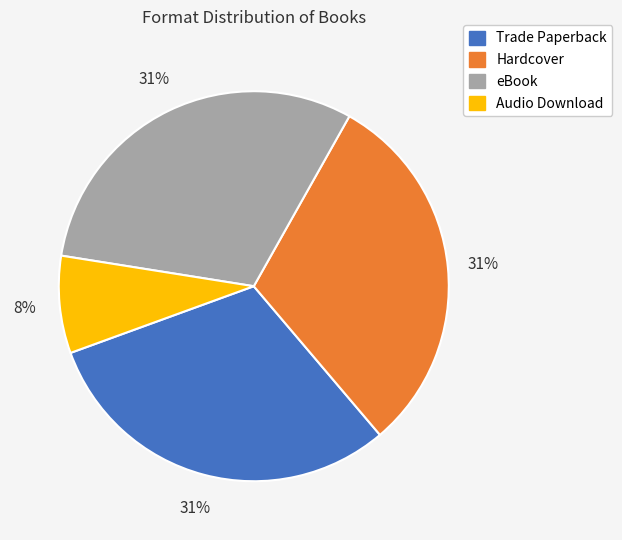

True or false: Audio Download accounts for 23% of the total.

False